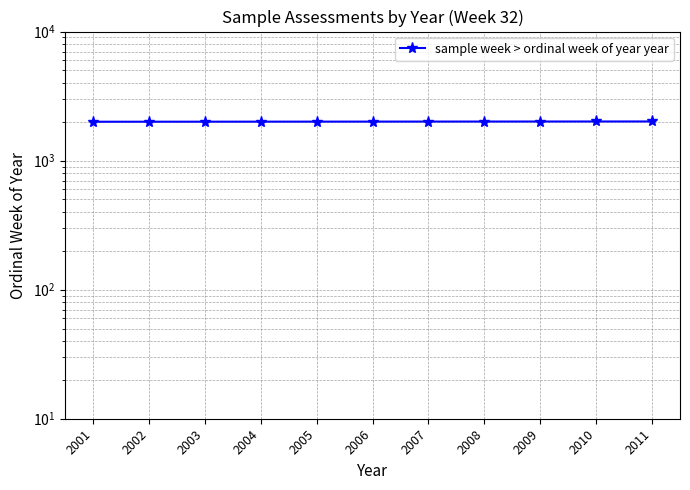

How many lines are shown in the chart?

1